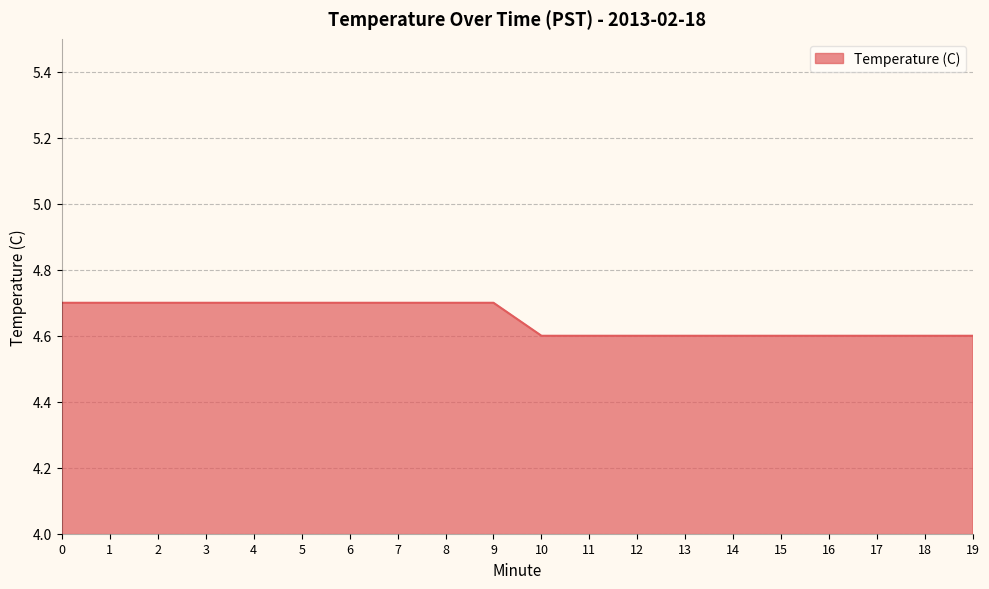

Reading left to right, extract all data points from this chart.

4.7	4.7	4.7	4.7	4.7	4.7	4.7	4.7	4.7	4.7	4.6	4.6	4.6	4.6	4.6	4.6	4.6	4.6	4.6	4.6